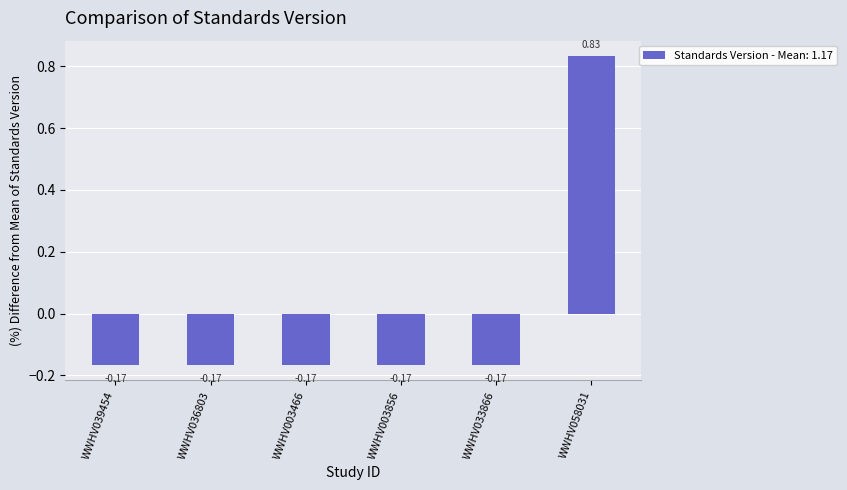

The value at WWHV039454 is -0.3. True or false?

False